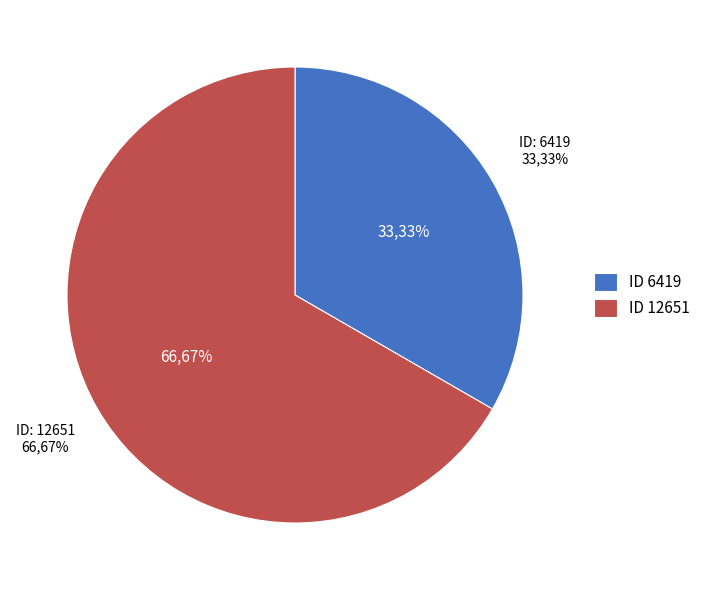

To the nearest percent, what is the difference between the 12651 and 6419 slice percentages?

33%